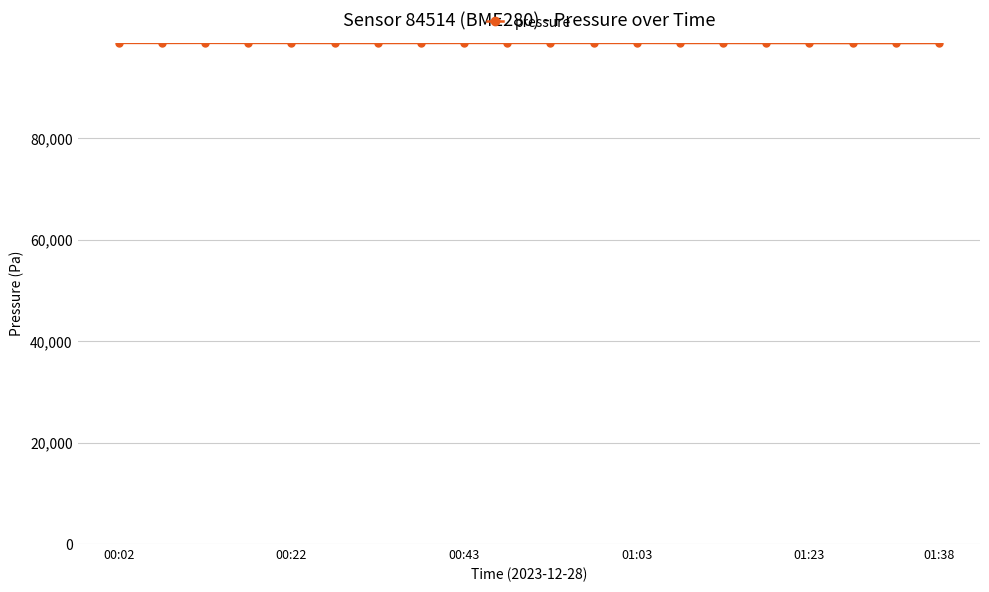

What is the minimum value shown in the chart?

98767.9